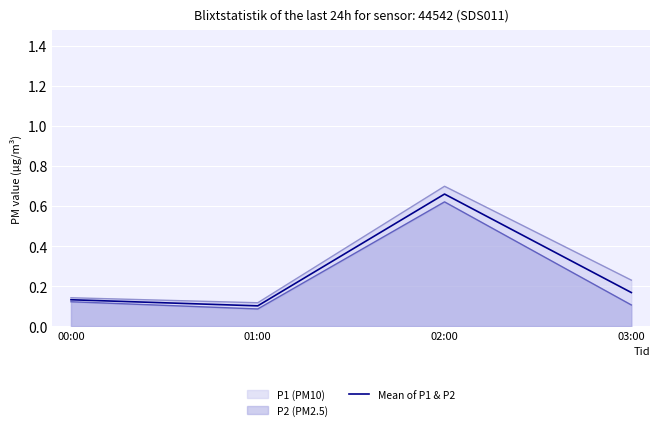

Is it true that the value at 00:00 is 0.1?

True